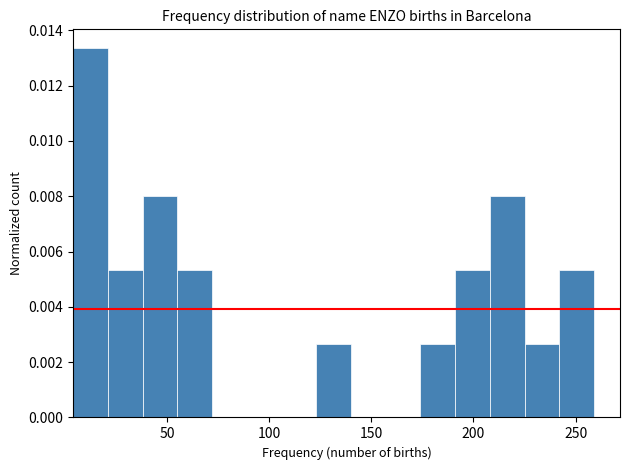

Read against the x-axis, roughly where is the centre of the tallest bar?

15